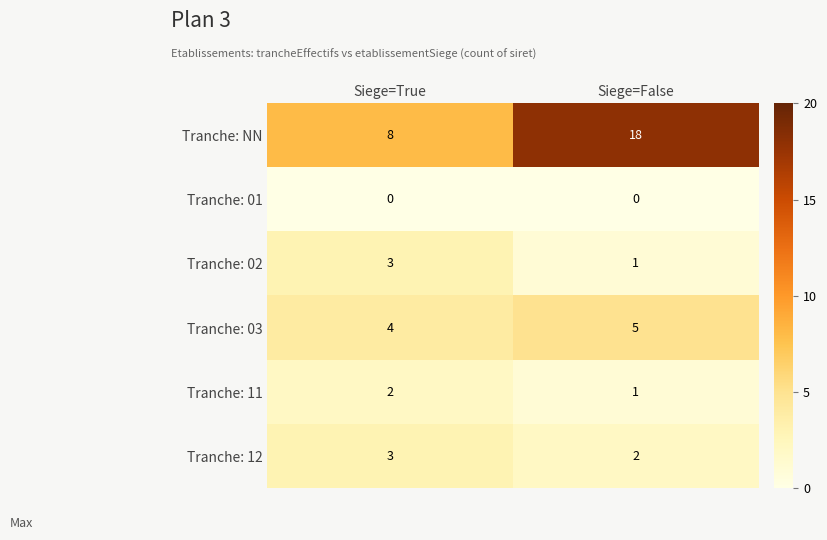

The Tranche: 12 series shows 2 at Siege=False. True or false?

True